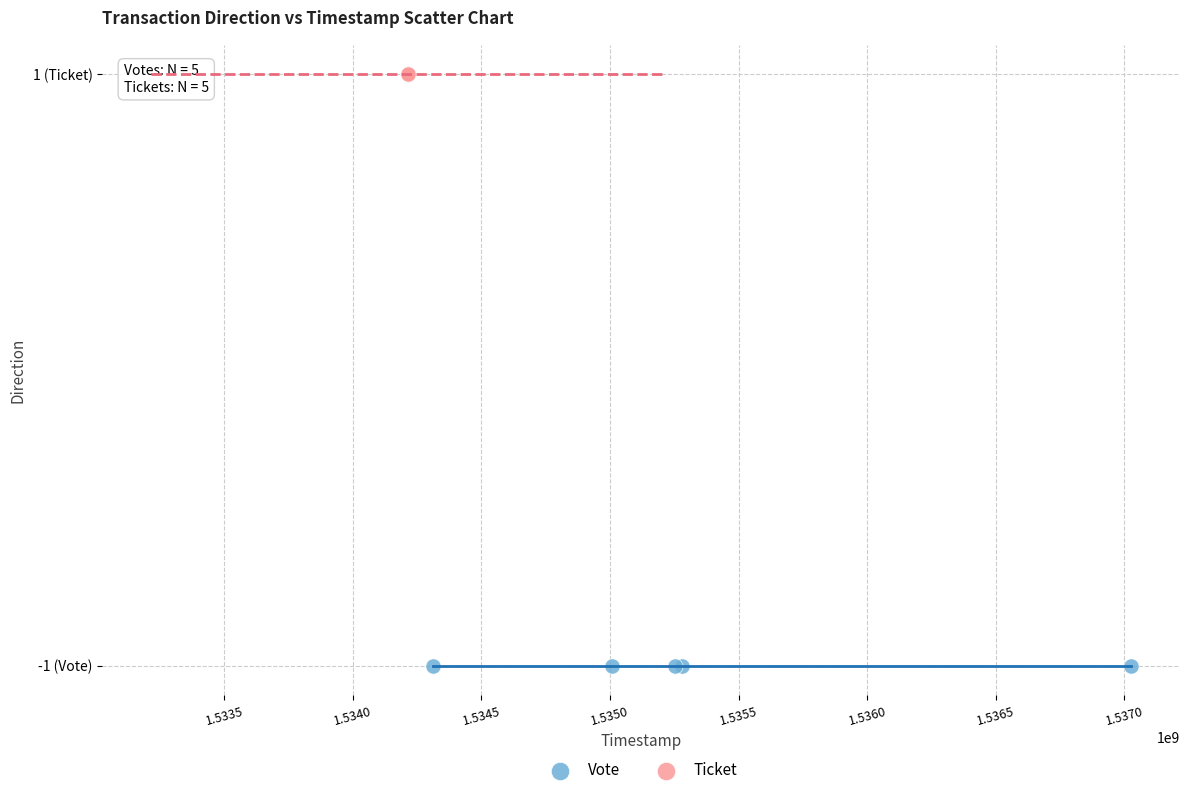

Which series reaches the minimum Y coordinate?

Vote